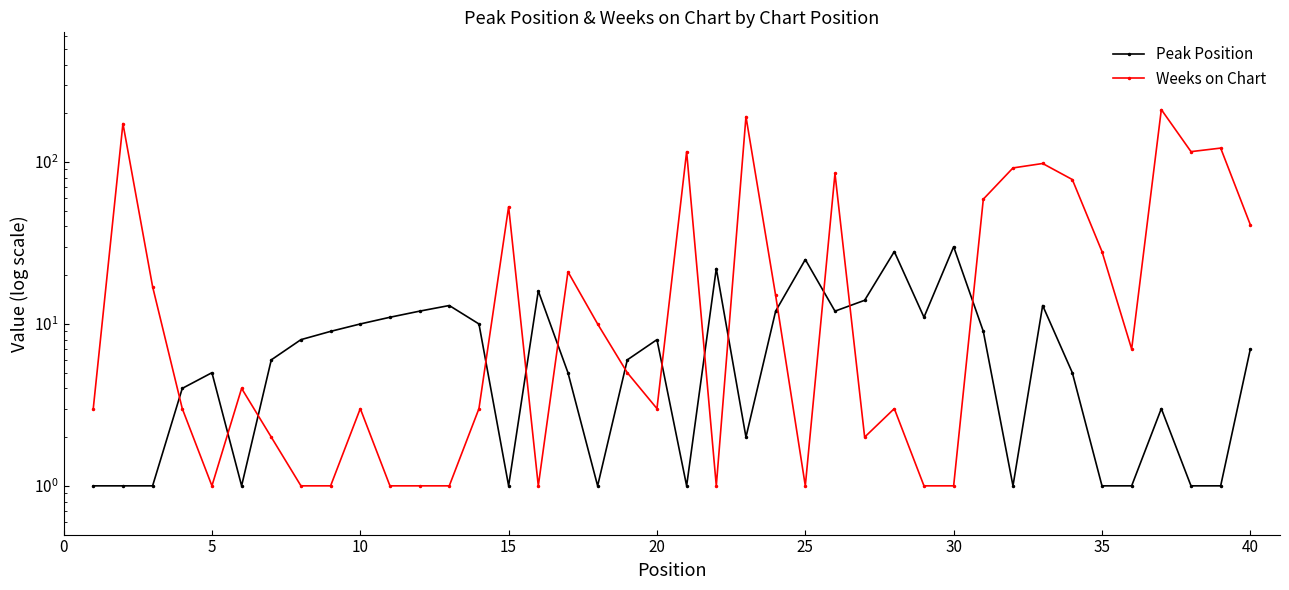

At how many categories does at least one series exceed 178?

2